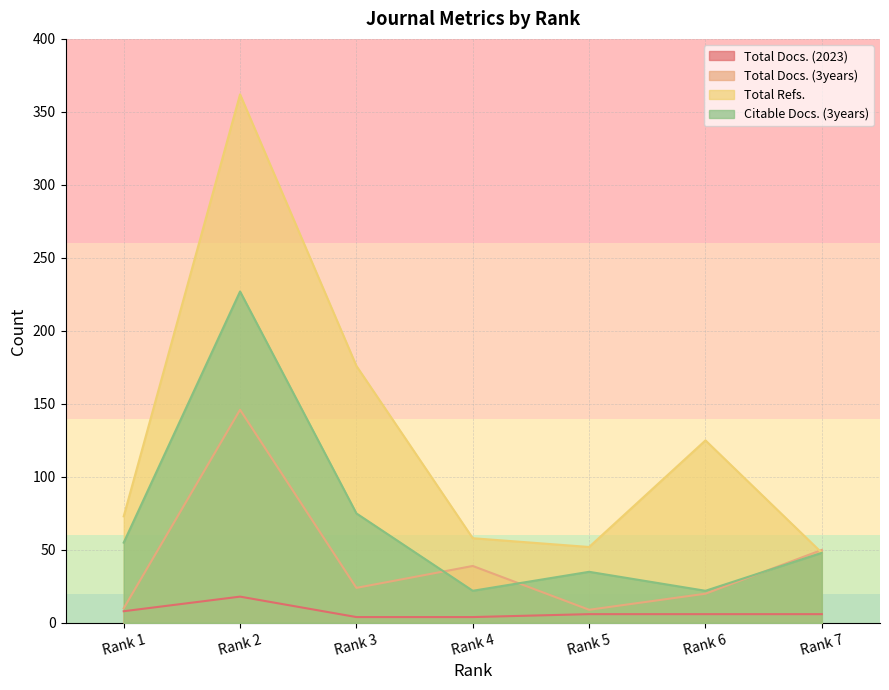

At Rank 4, list the series in order from largest to smallest.

Total Refs., Total Docs. (3years), Citable Docs. (3years), Total Docs. (2023)